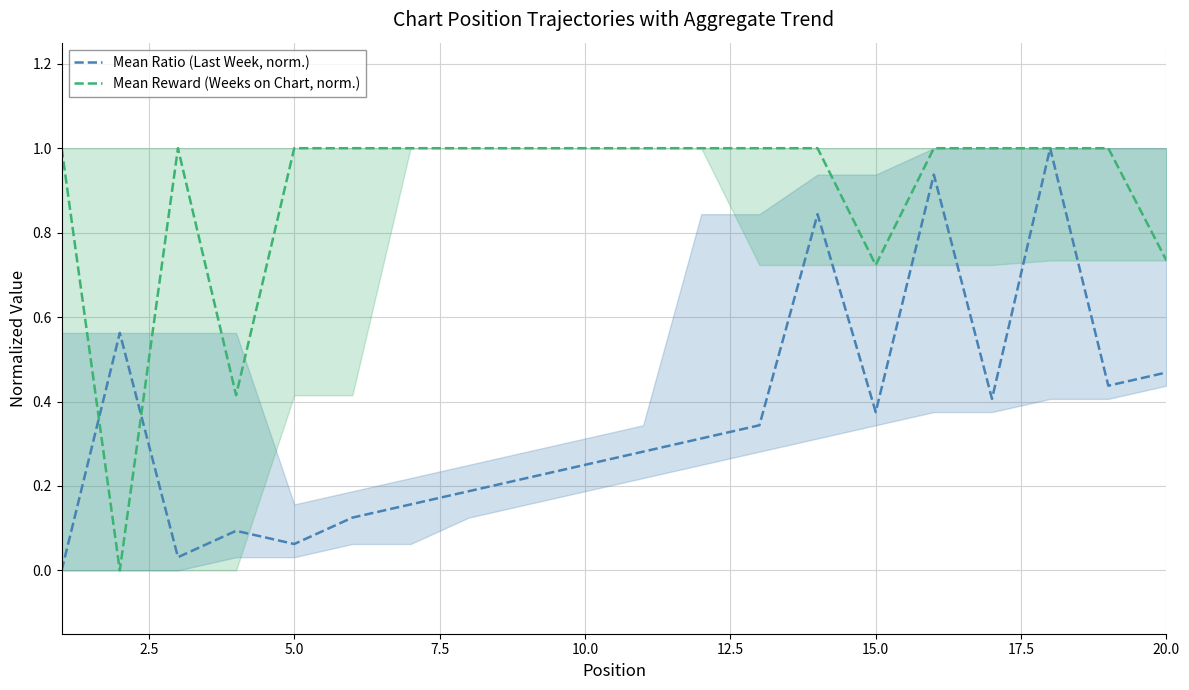

In Mean Ratio (Last Week, norm.), how many points are lower than both neighbors (excluding endpoints)?

5